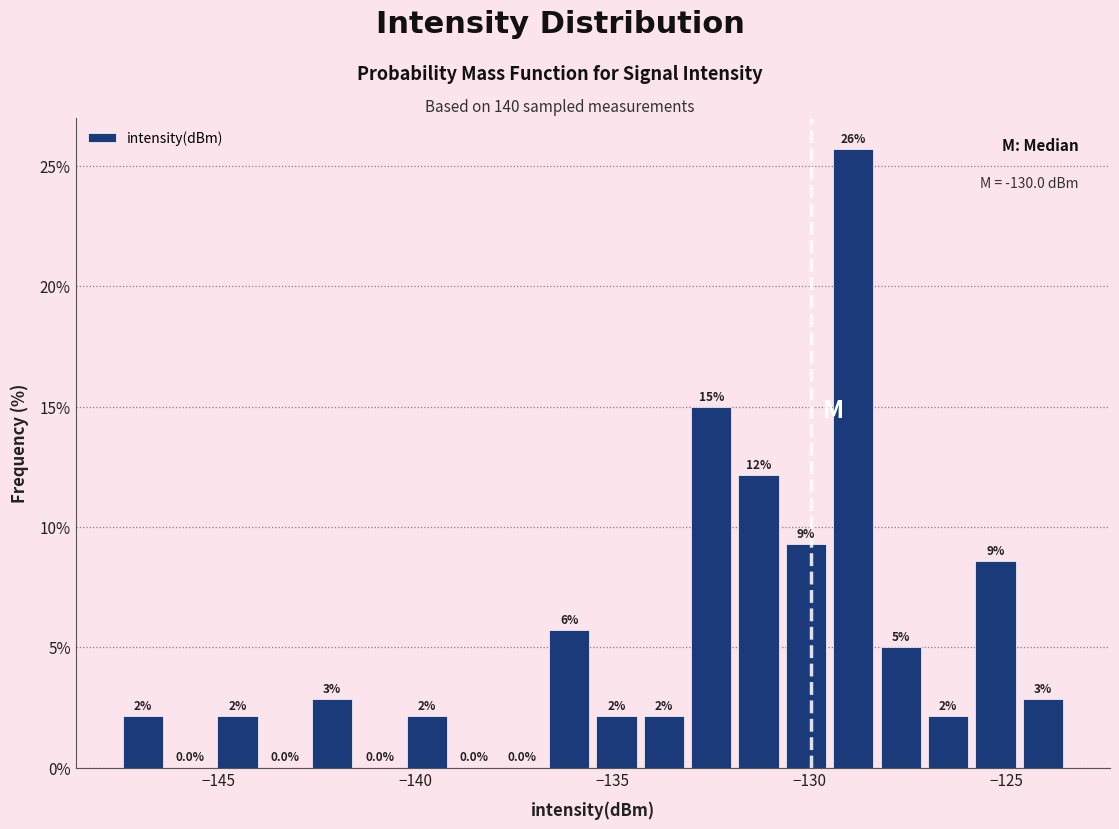

Around what value on the x-axis is the tallest bar? Give the approximate position of its centre, as read against the axis.

-129.0